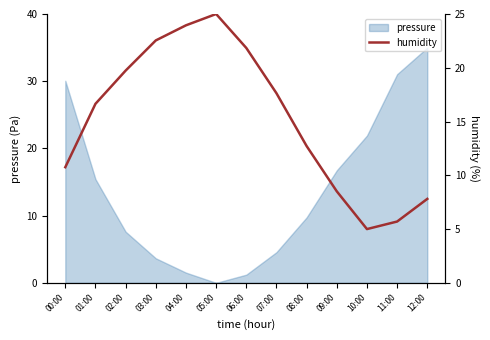

How many data points does each series have?

13